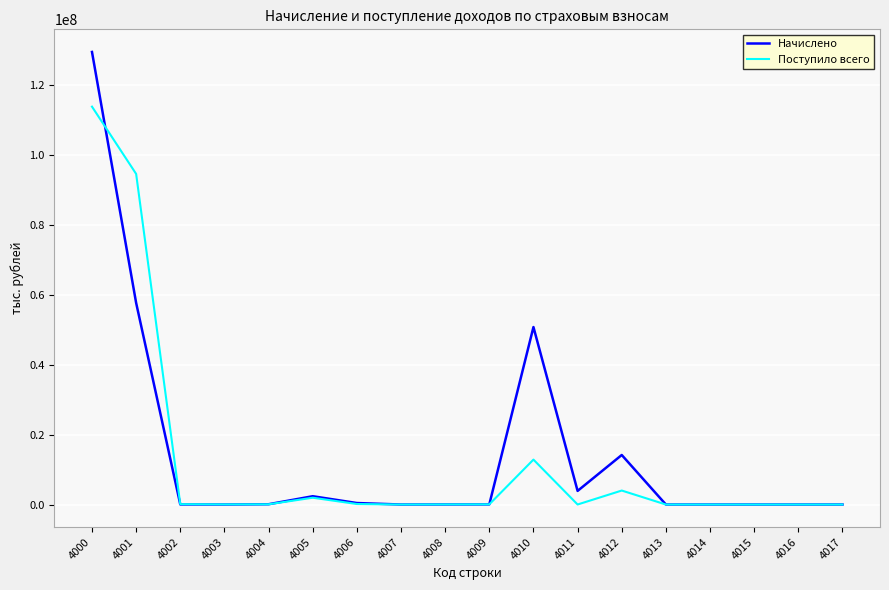

At which category is the sum across all series the highest?

4000